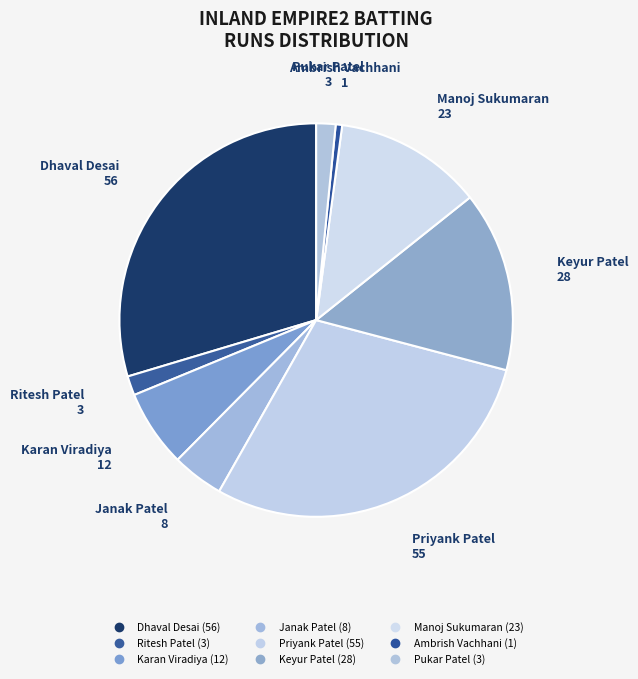

Count the number of slices in the pie.

9